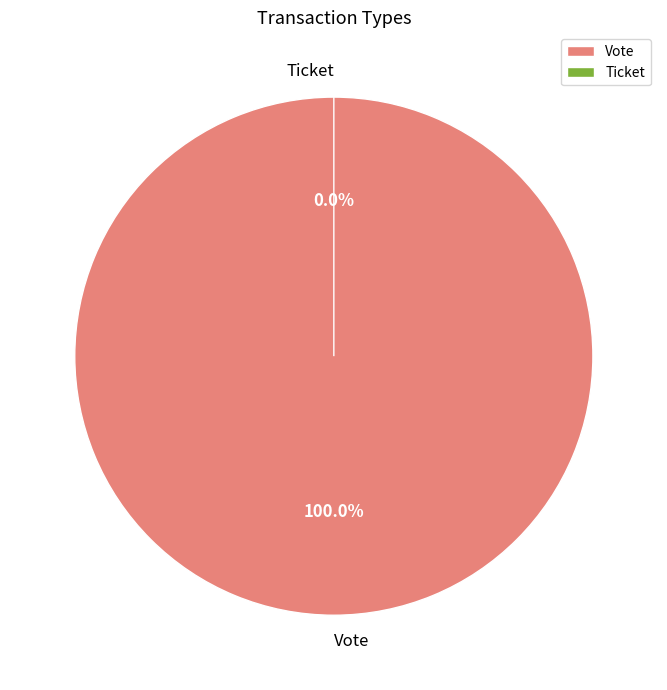

Does any single category account for the majority?

Yes